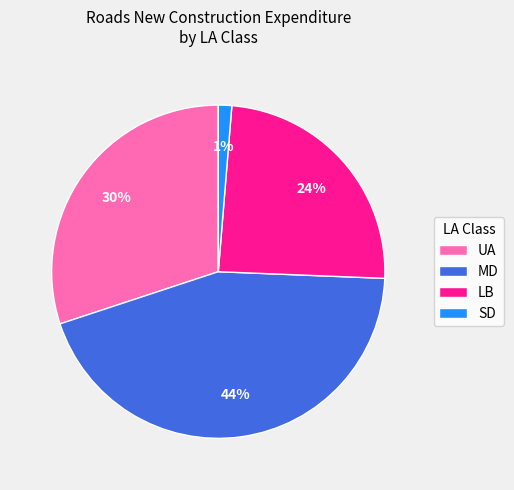

Is the sum of MD and LB greater than half?

Yes